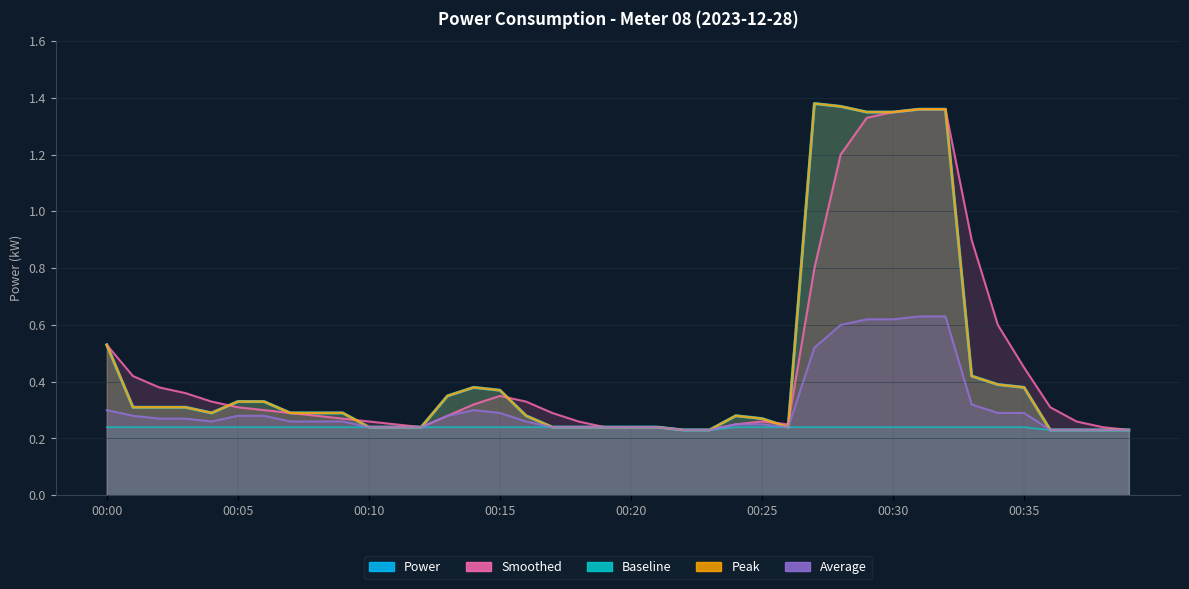

How many lines are shown in the chart?

5